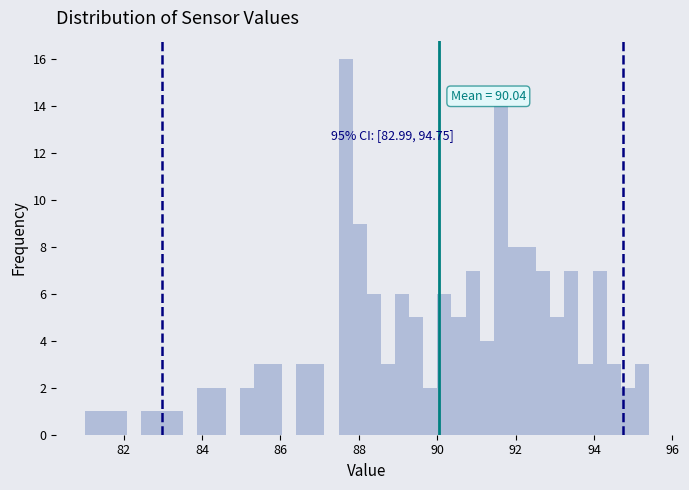

Around what value on the x-axis is the tallest bar? Give the approximate position of its centre, as read against the axis.

87.6